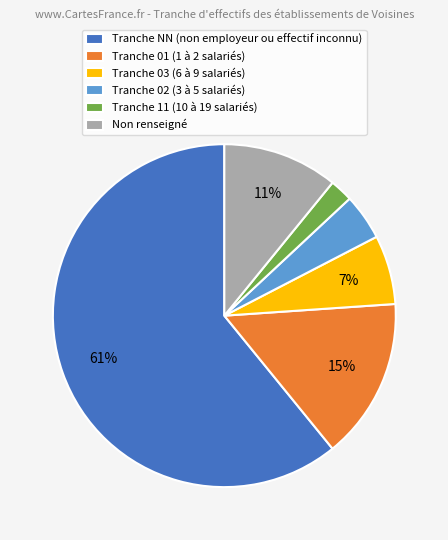

Which category has the smallest portion of the pie?

Tranche 11 (10 à 19 salariés)